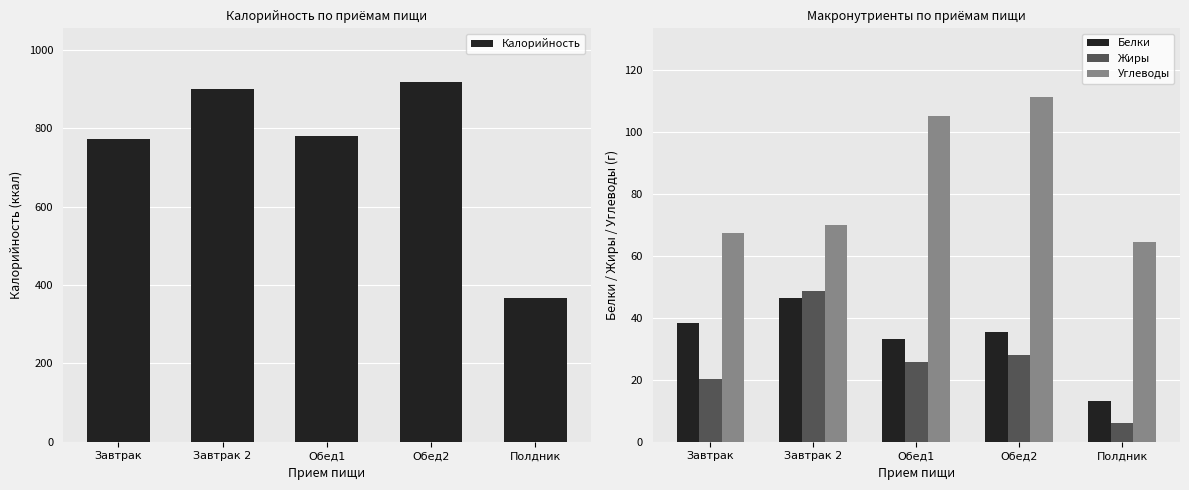

How many bars are there in total?

20